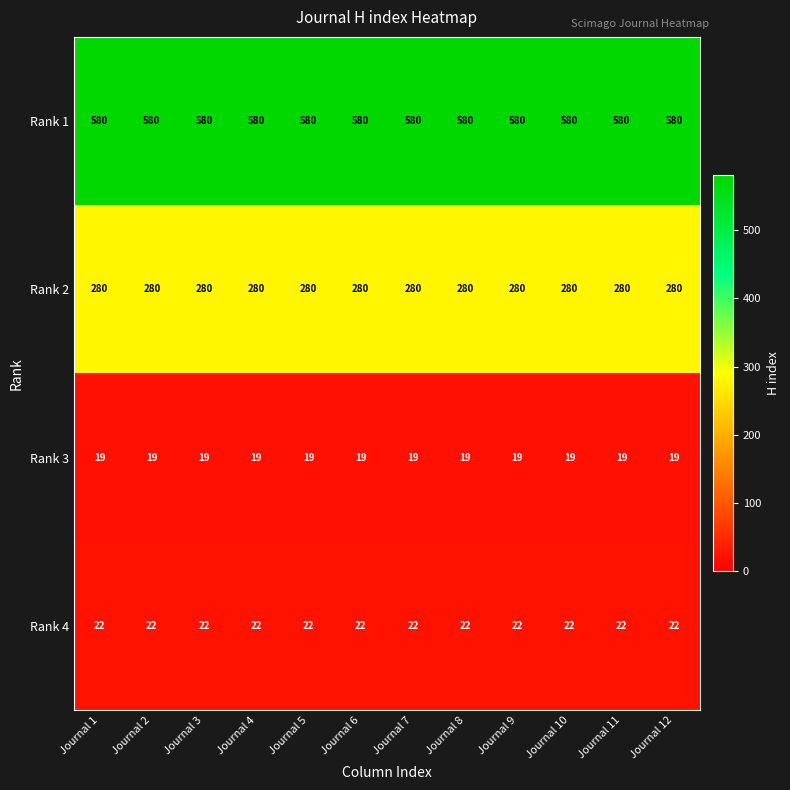

Is it true that Rank 4 equals 22 at Journal 2?

True